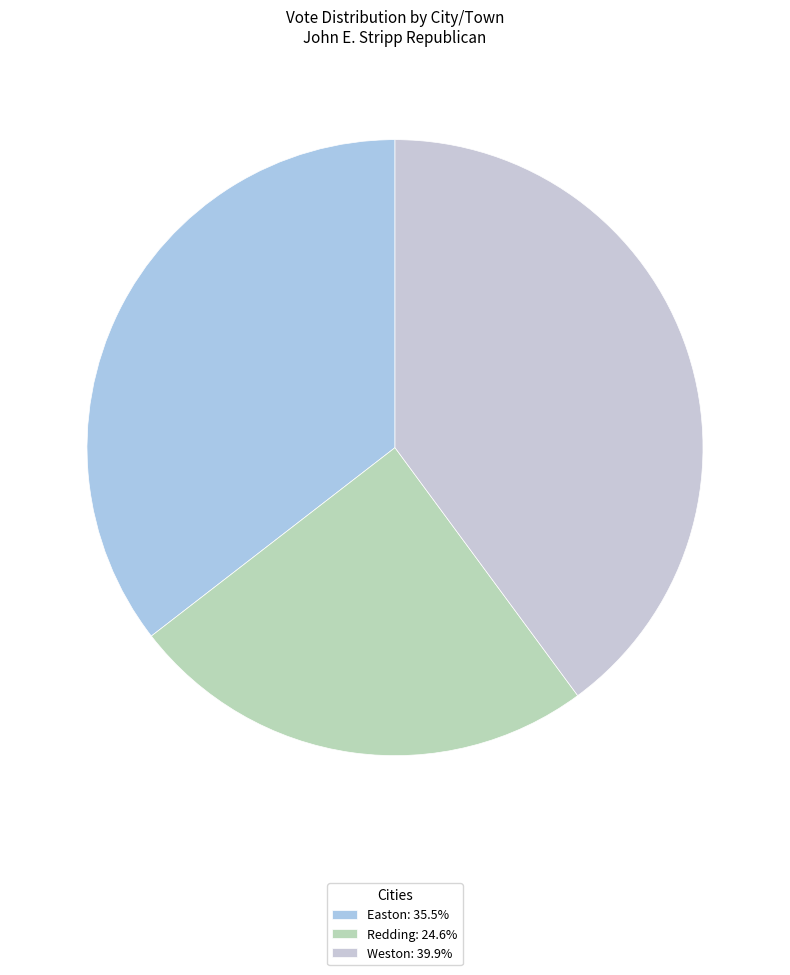

Do Redding and Weston together represent more than half of the pie?

Yes